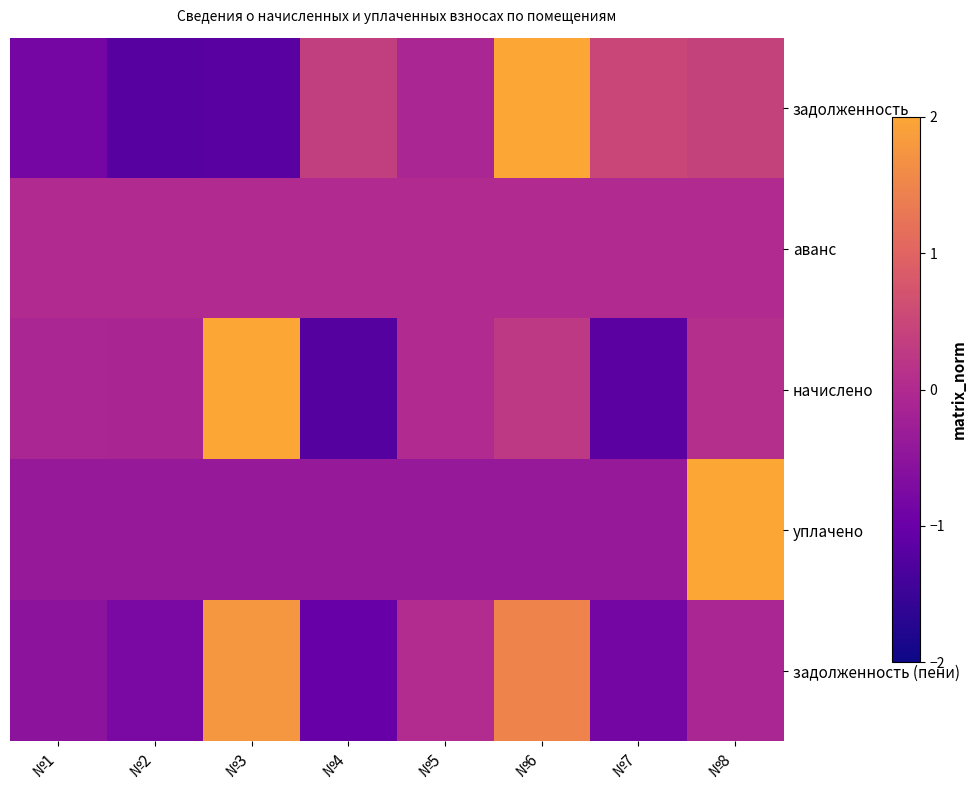

Which series changed the most between №7 and №8?

уплачено